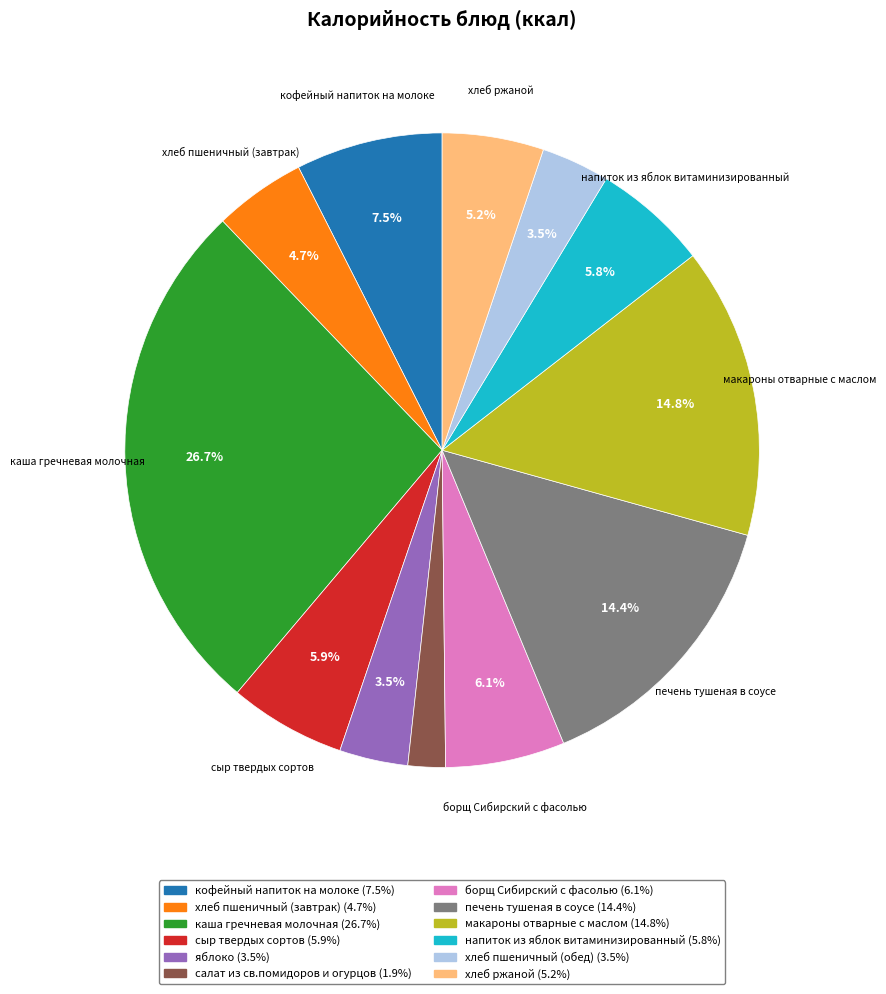

Does any single category account for the majority?

No